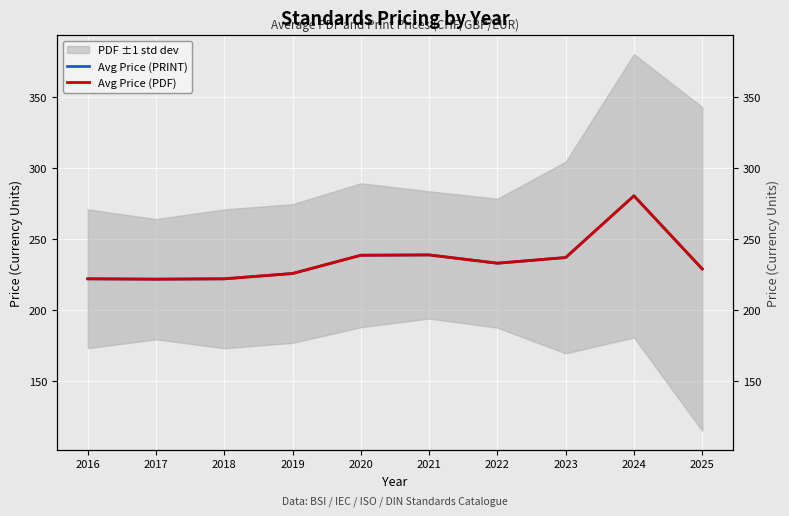

Reading left to right, list all the values displayed in this chart.

Avg Price (PRINT): 222.0	221.8	222.0	225.8	238.6	238.8	233.0	237.0	280.5	229.0
Avg Price (PDF): 222.0	221.8	222.0	225.8	238.6	238.8	233.0	237.0	280.5	229.0